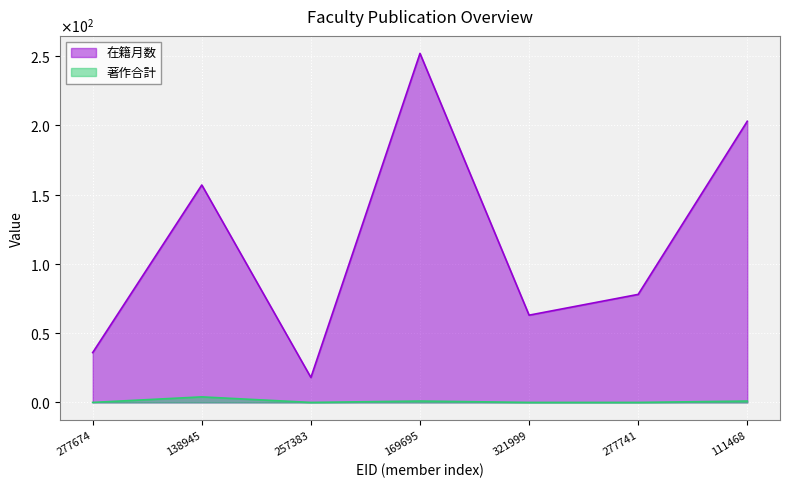

At which category is the sum across all series the highest?

169695